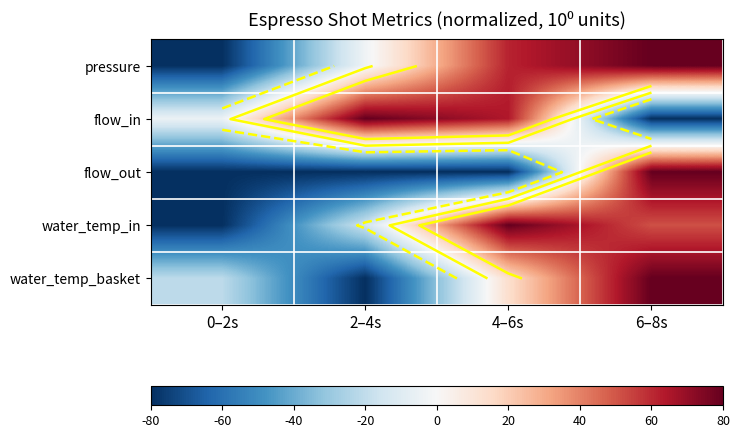

What is the spread (max minus min) of values at 4–6s?

160.0